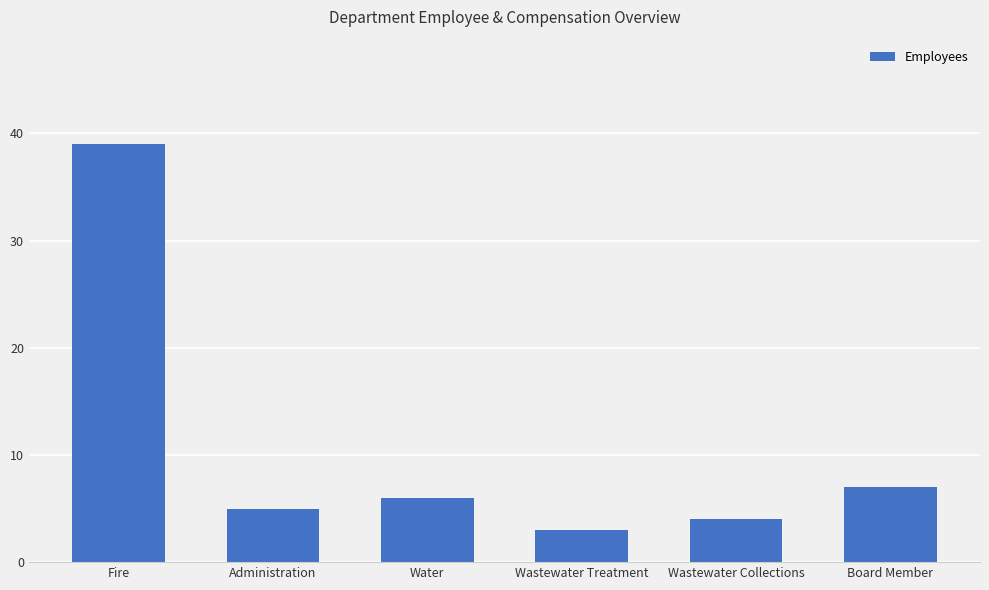

What is the change in value from Administration to Water?

+1